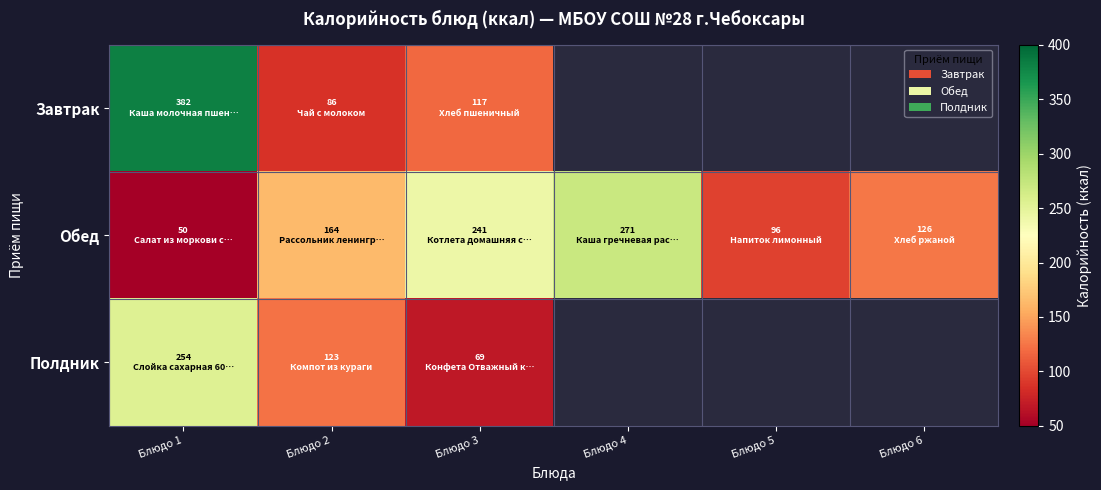

At how many categories does at least one series exceed 357?

1